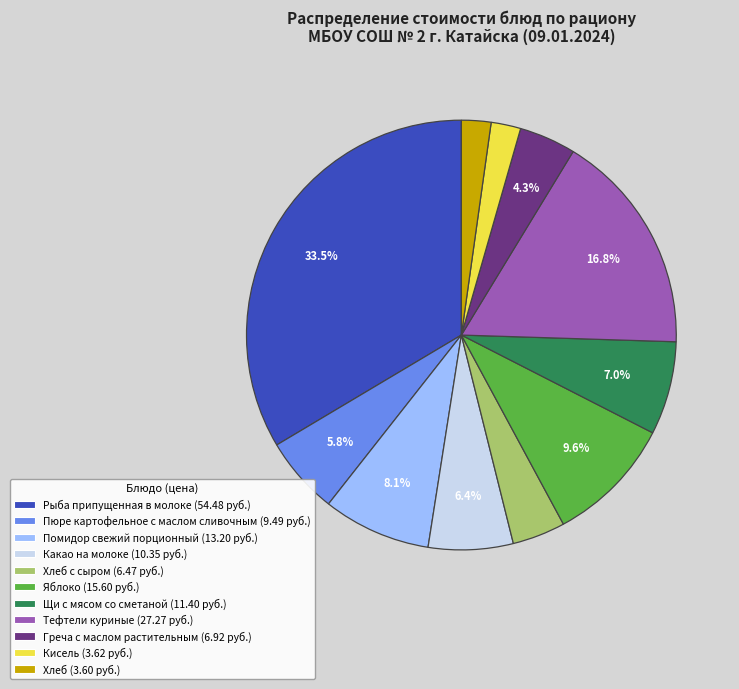

Does any single category account for the majority?

No